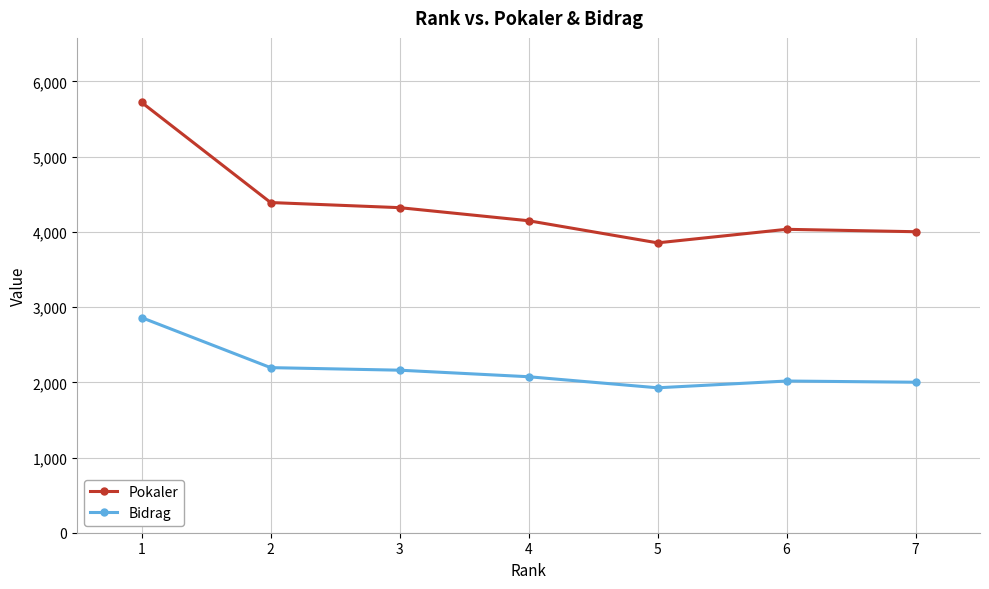

Between 3 and 6, which series saw the biggest shift?

Pokaler